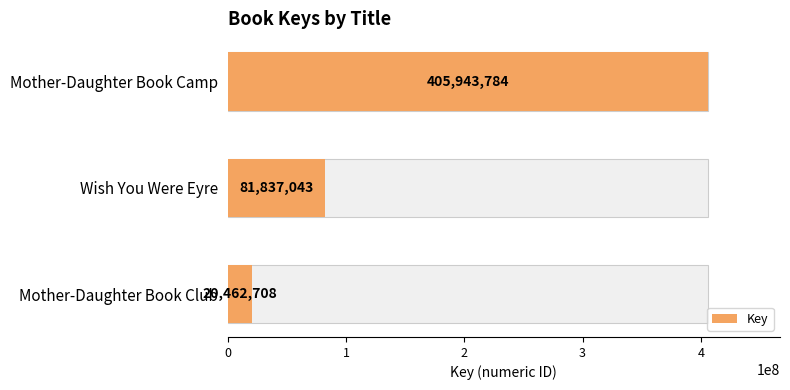

The chart shows a value of 18357404 at Wish You Were Eyre. True or false?

False